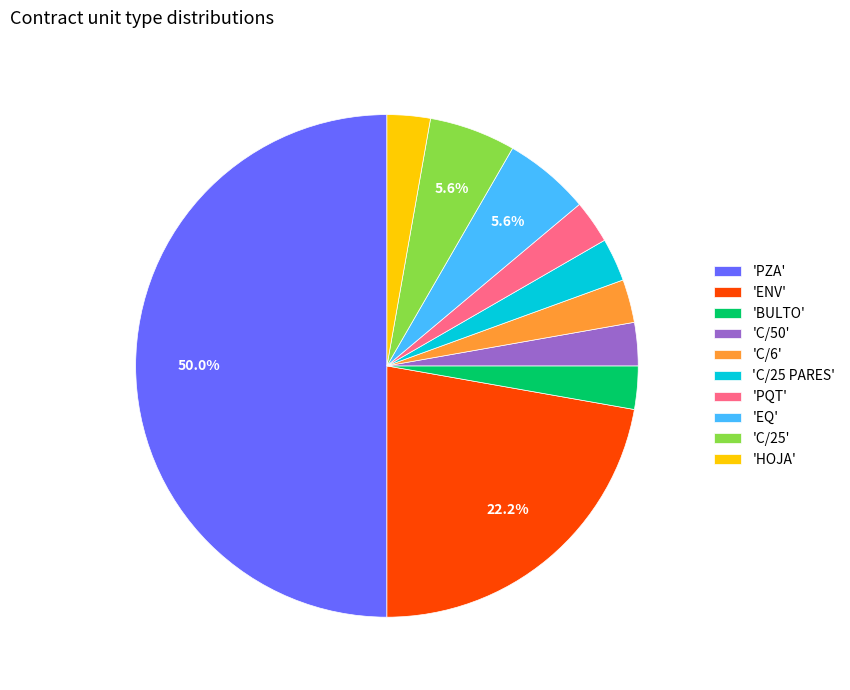

How many slices are in this pie chart?

10